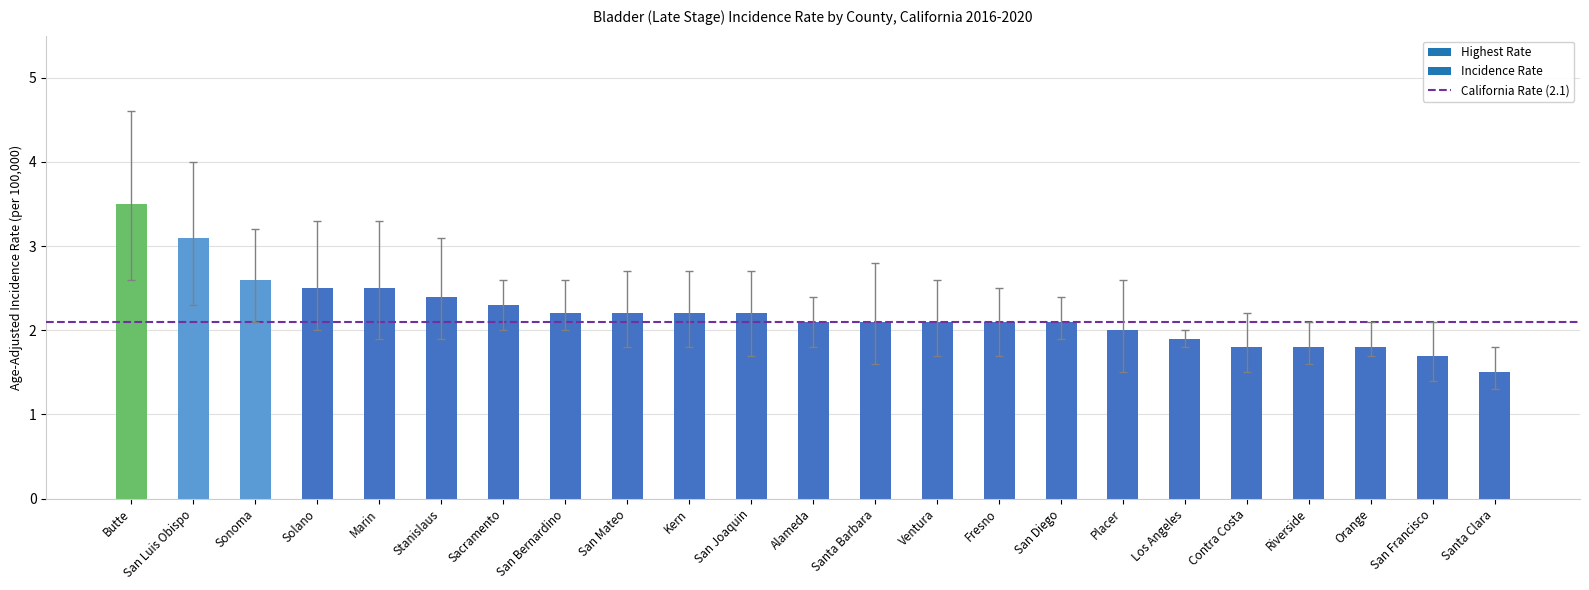

Count the number of categories in the chart.

23